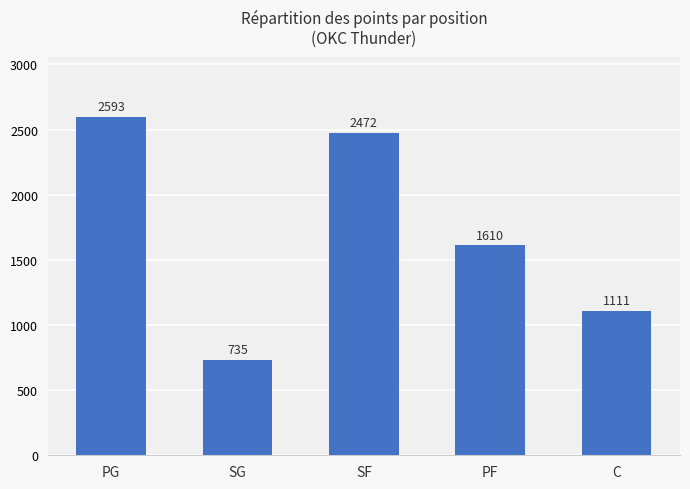

Approximately how many times larger is the value at SG compared to SF?

0.3